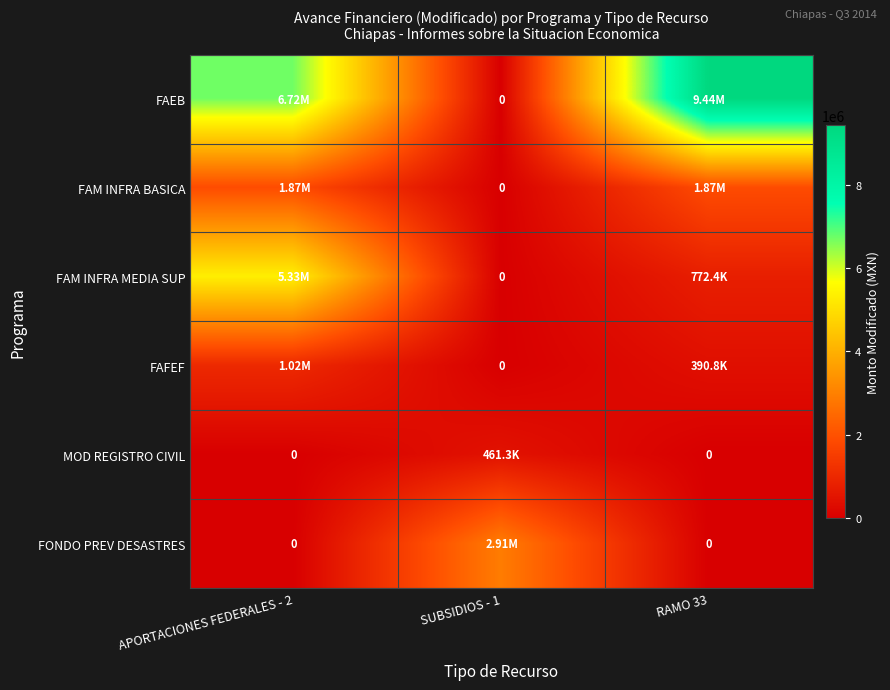

True or false: FAFEF has a value of 0.0 at SUBSIDIOS - 1.

True